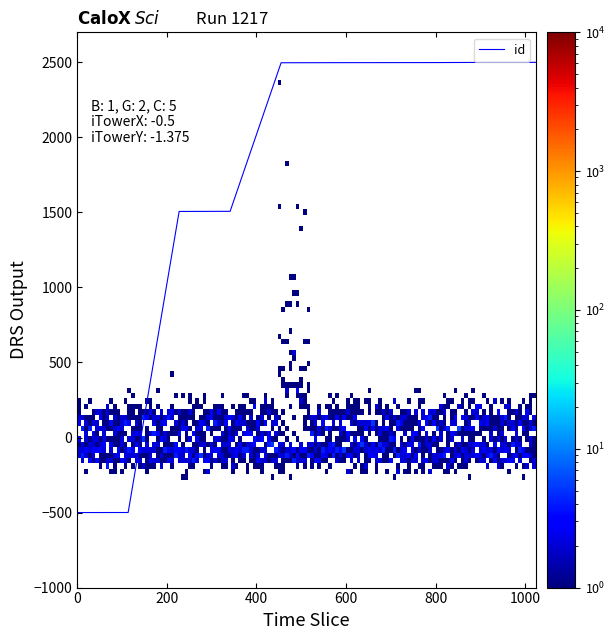

What is the difference between the maximum and minimum values?

3000.0